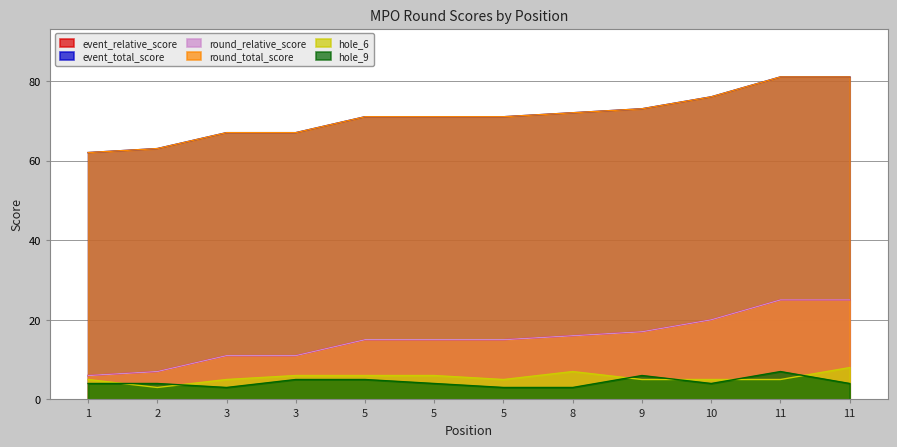

What is the greatest value displayed?

81